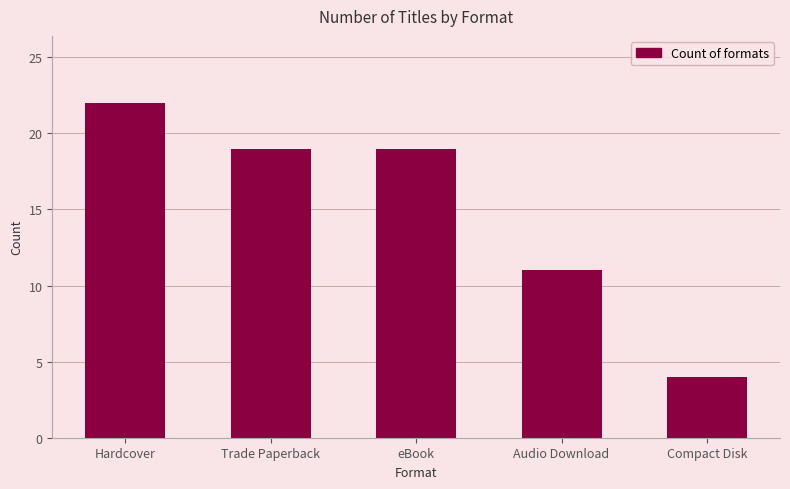

What is the value of the 4th bar from the left?

11